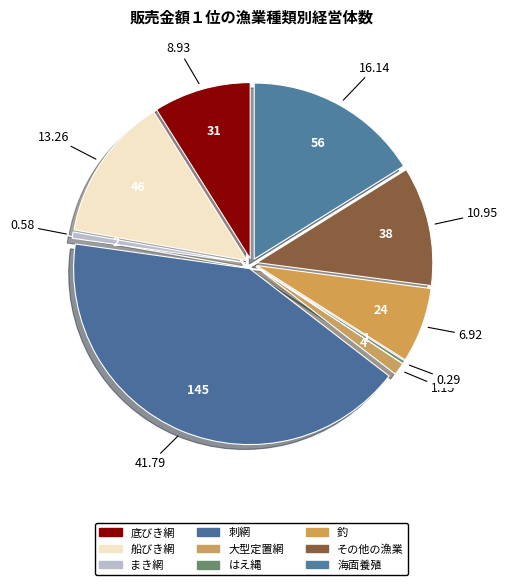

To the nearest percent, what is the difference between the largest and smallest slice percentages?

42%